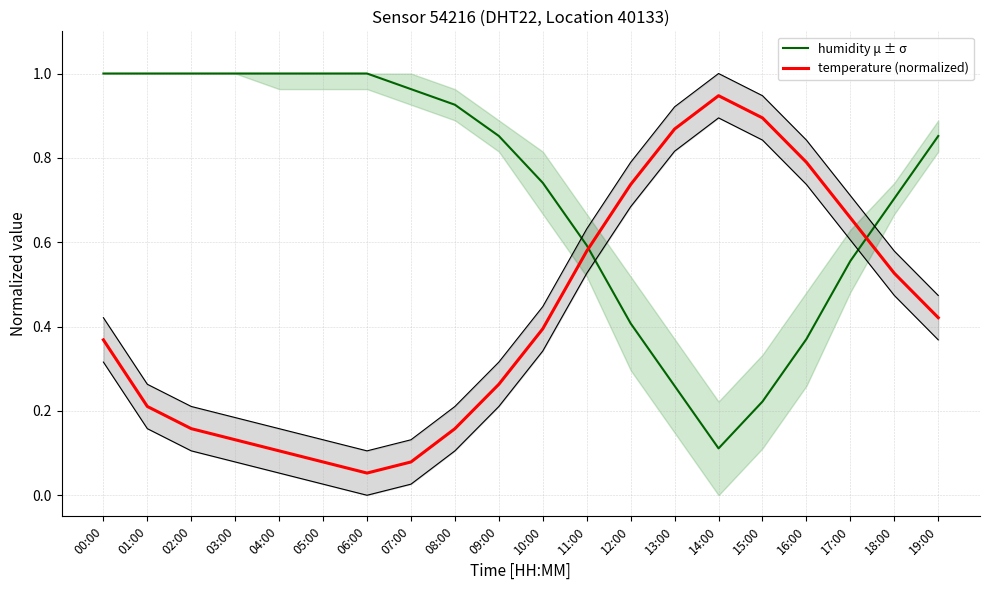

At how many categories does at least one series exceed 0?

20